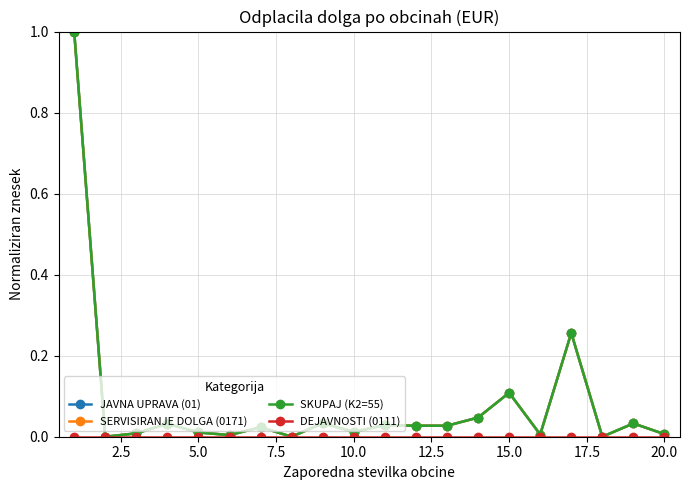

Does the chart have visible grid lines?

Yes